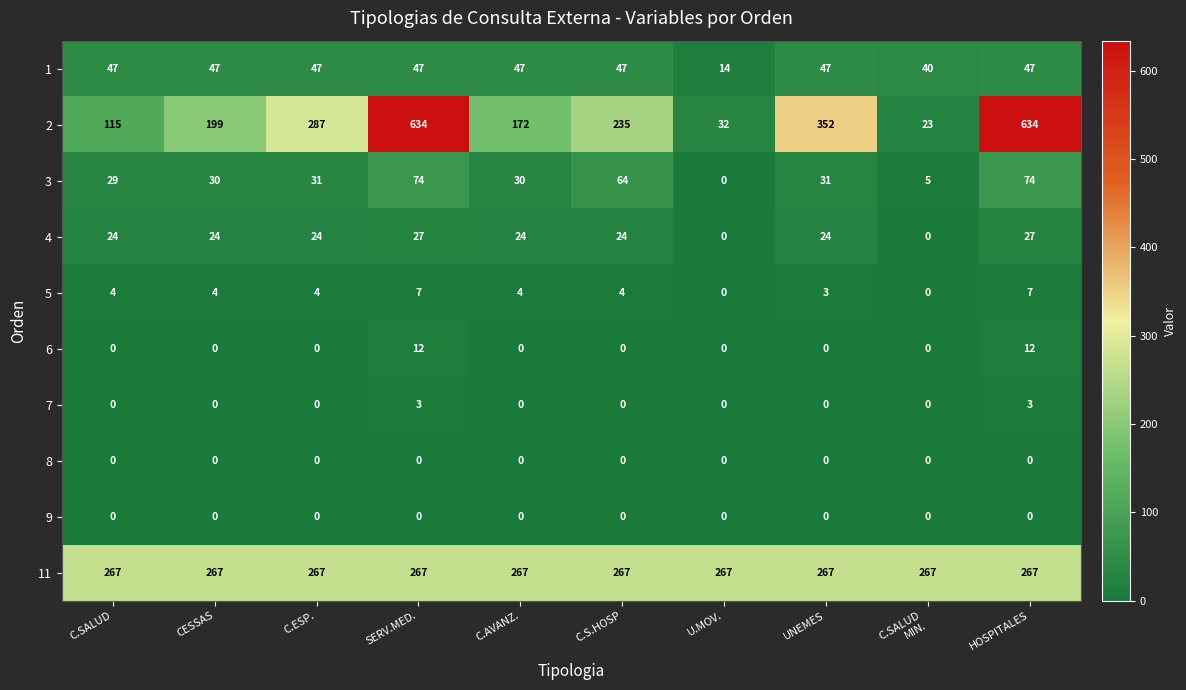

Is it true that 6 equals 0 at C.S.HOSP?

True